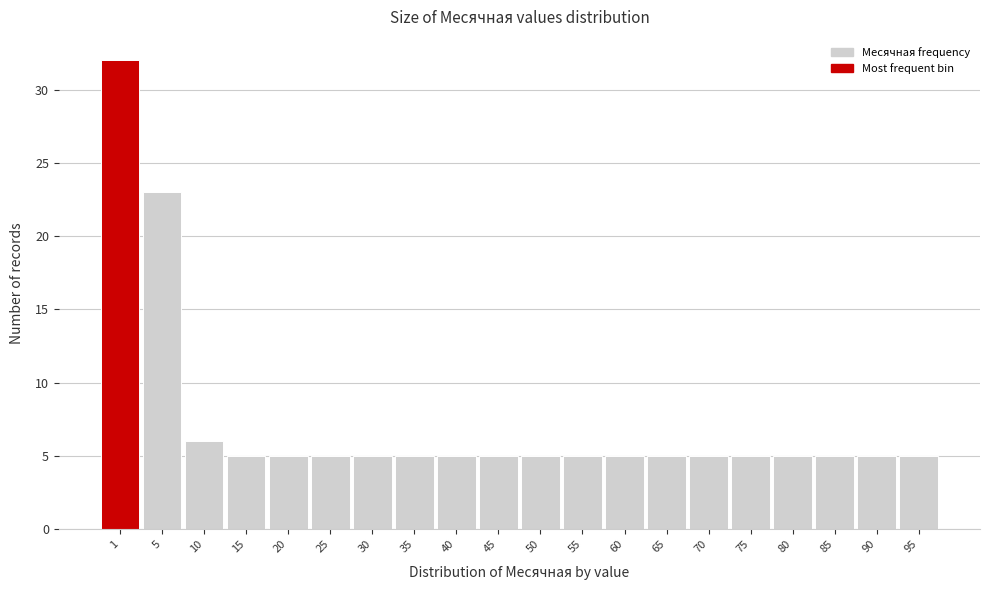

Reading left to right, transcribe all the data shown in this chart.

1=32	5=23	10=6	15=5	20=5	25=5	30=5	35=5	40=5	45=5	50=5	55=5	60=5	65=5	70=5	75=5	80=5	85=5	90=5	95=5